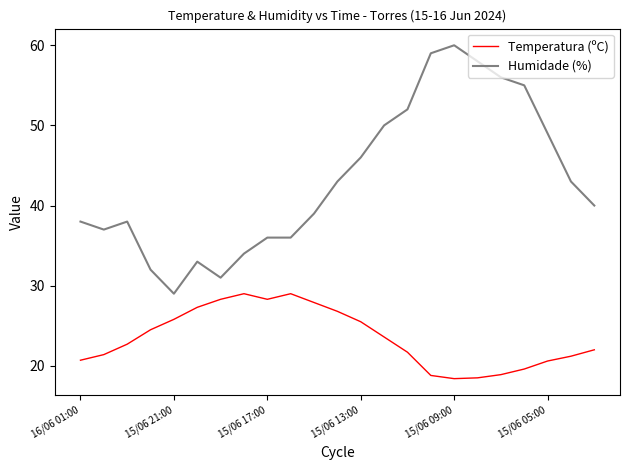

True or false: Humidade (%) and Temperatura (ºC) cross at least once.

False